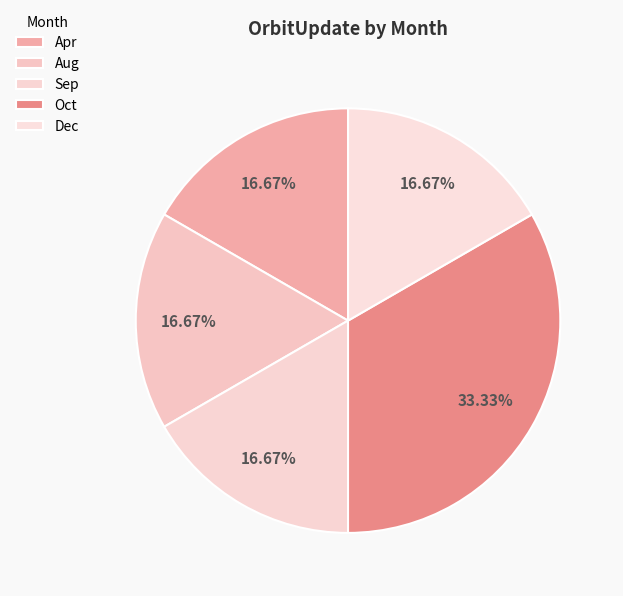

Rank the categories by value from highest to lowest.

Oct, Apr, Aug, Sep, Dec